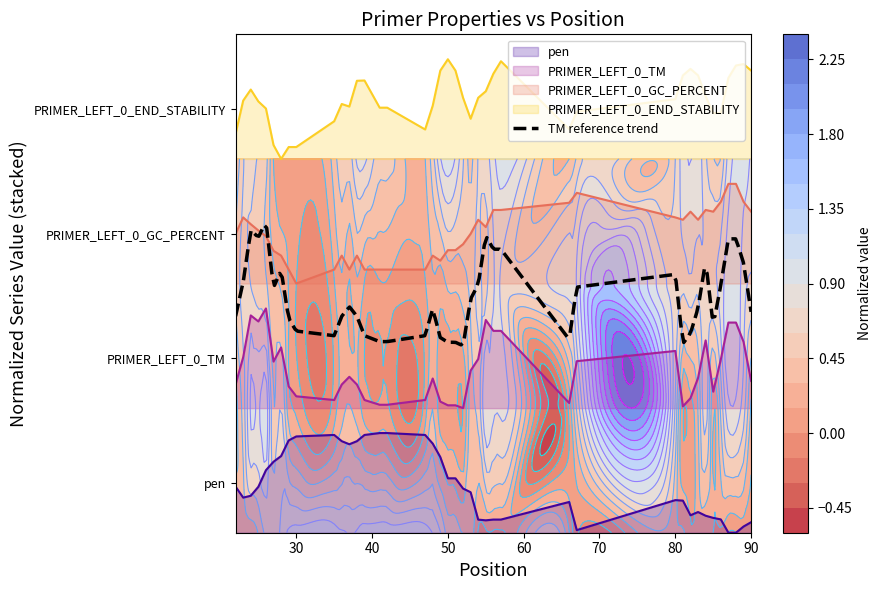

How many lines are shown in the chart?

4